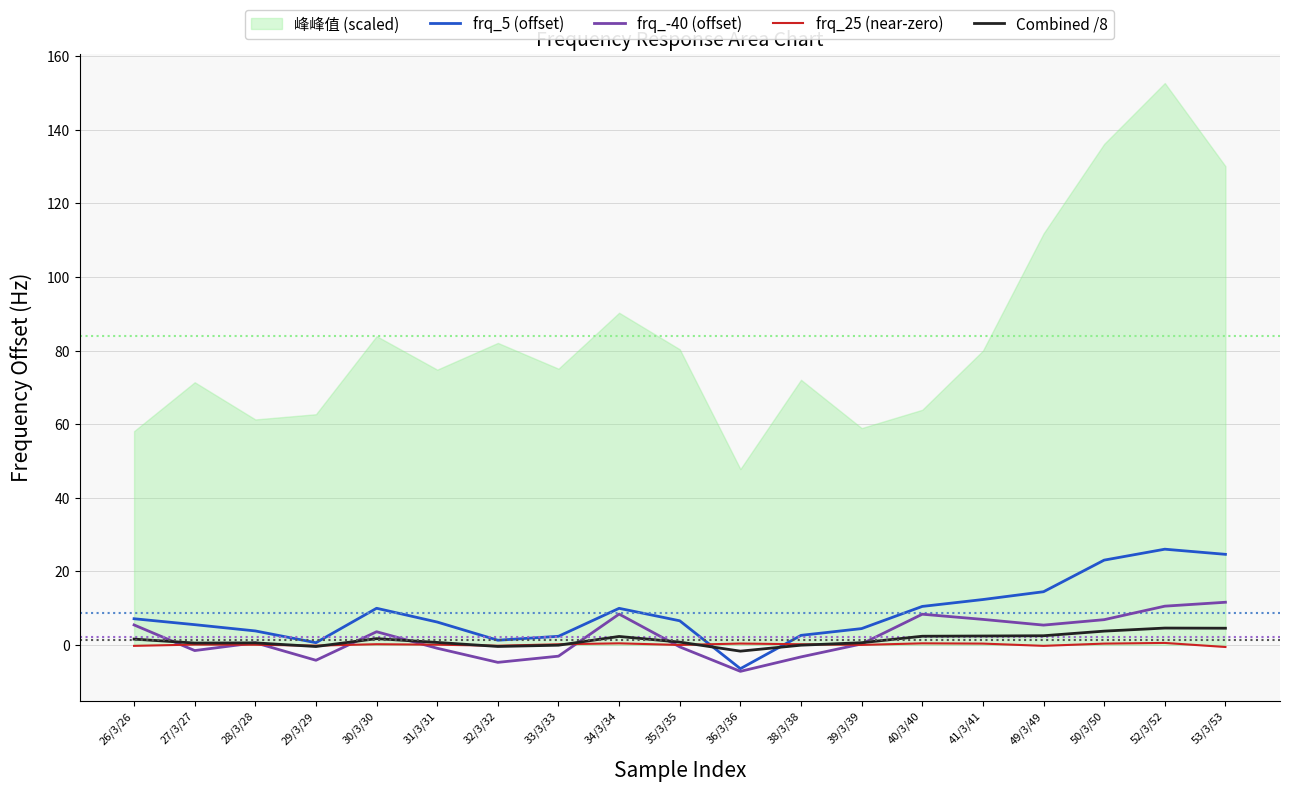

The frq_-40 (offset) series shows 0.4 at 39/3/39. True or false?

False